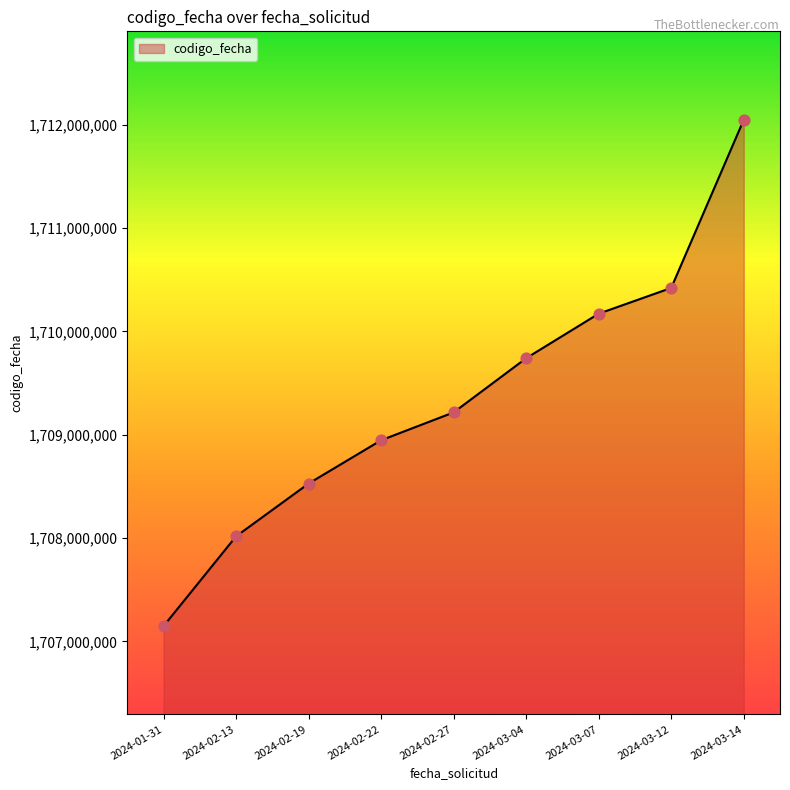

Between 2024-02-22 and 2024-03-12, which is larger?

2024-03-12